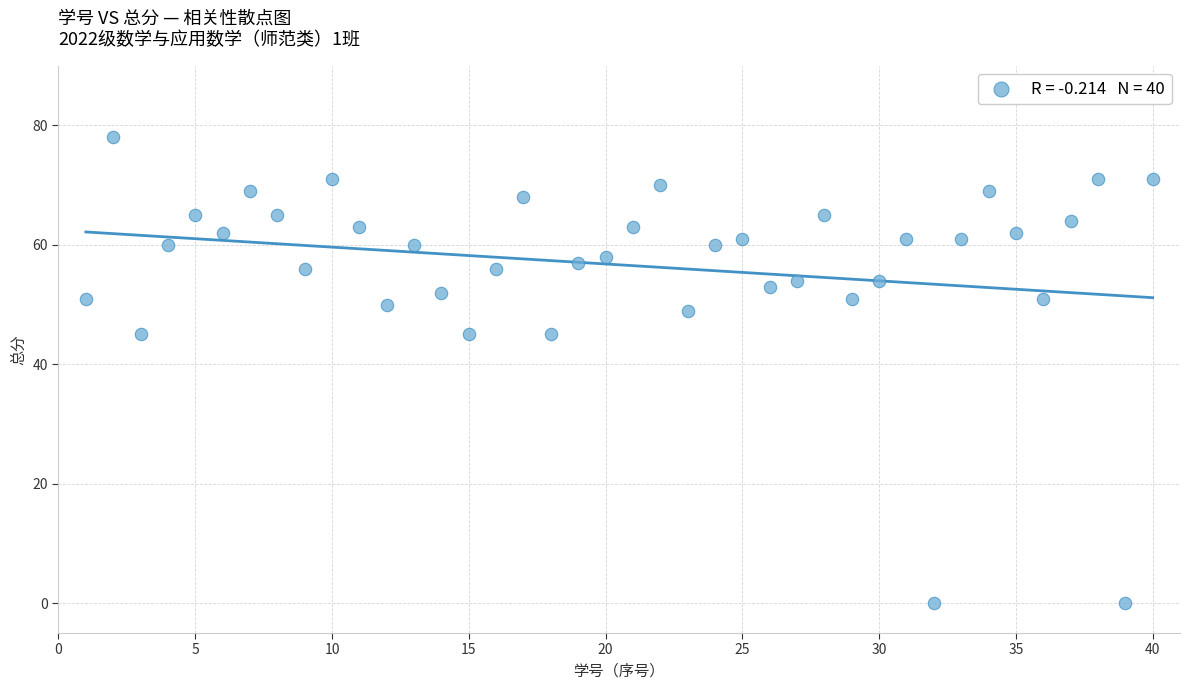

What is the range of Y values (max minus min)?

78